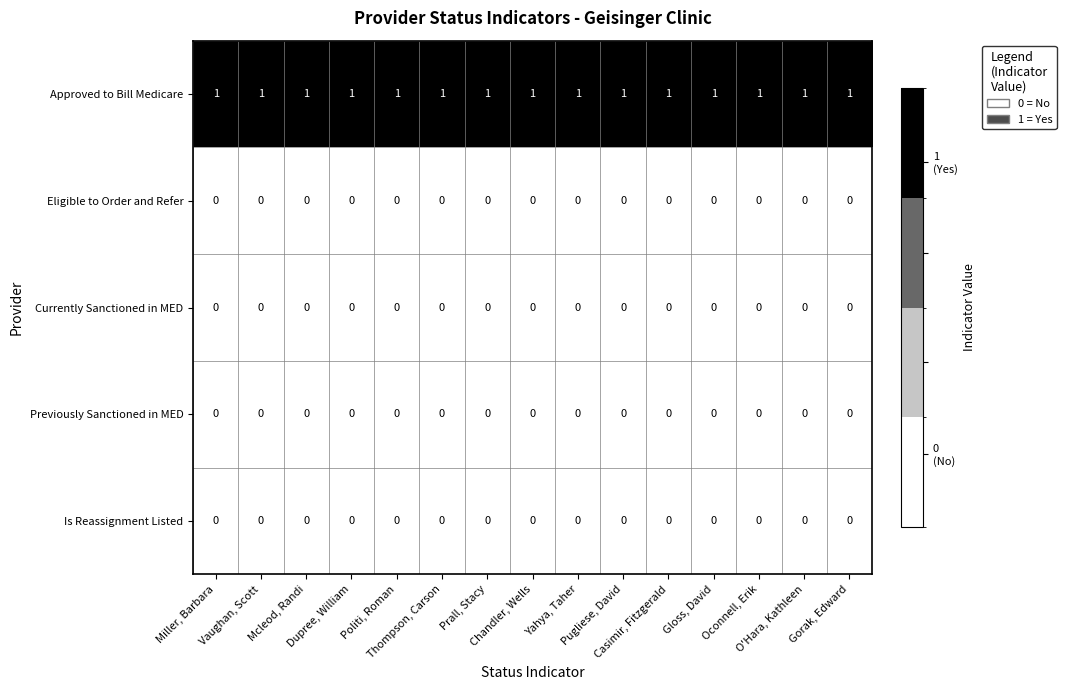

What is the greatest value displayed?

1